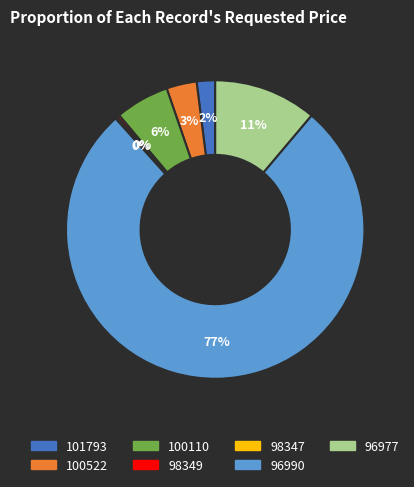

To the nearest percent, what is the average slice percentage?

14%